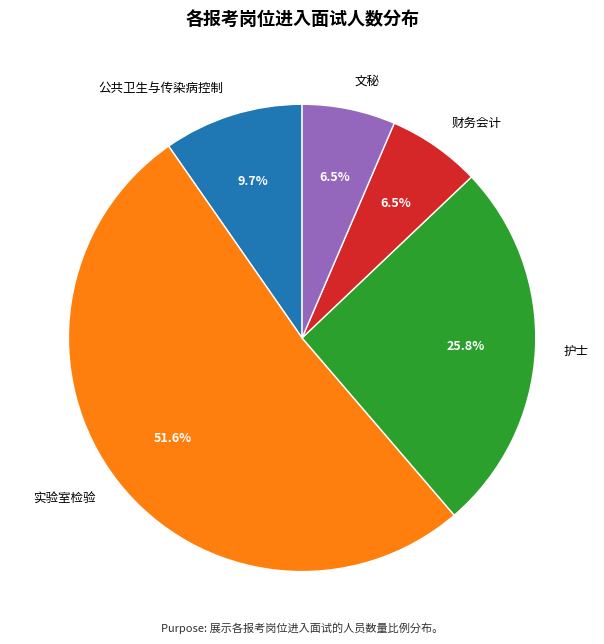

Do 护士 and 公共卫生与传染病控制 together represent more than half of the pie?

No